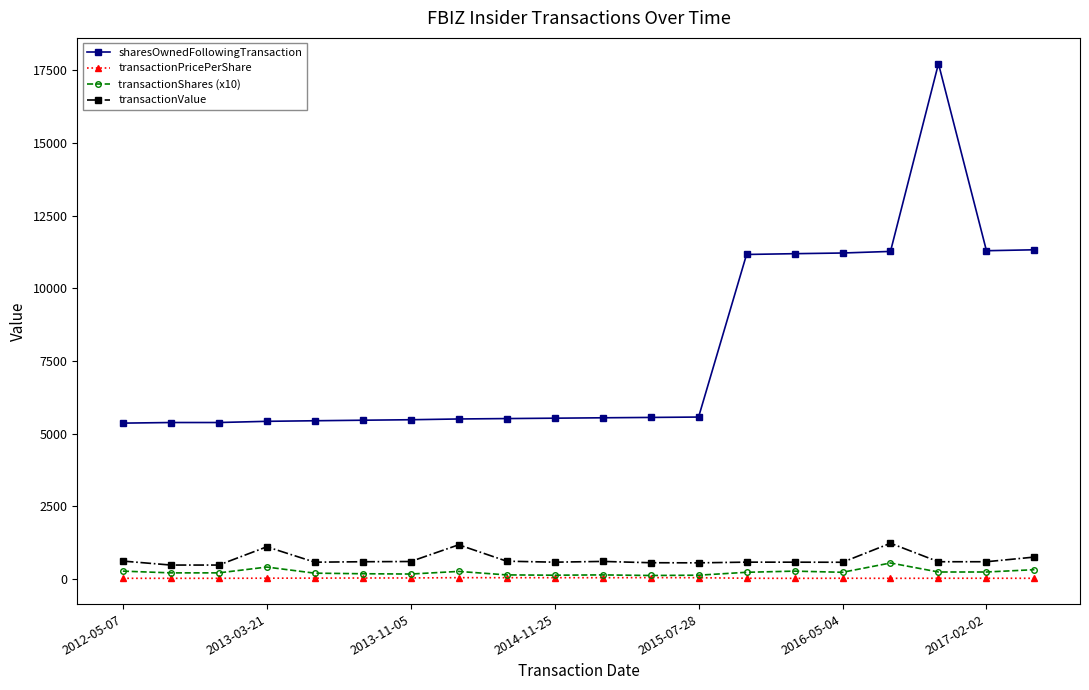

True or false: transactionPricePerShare and sharesOwnedFollowingTransaction cross at least once.

False